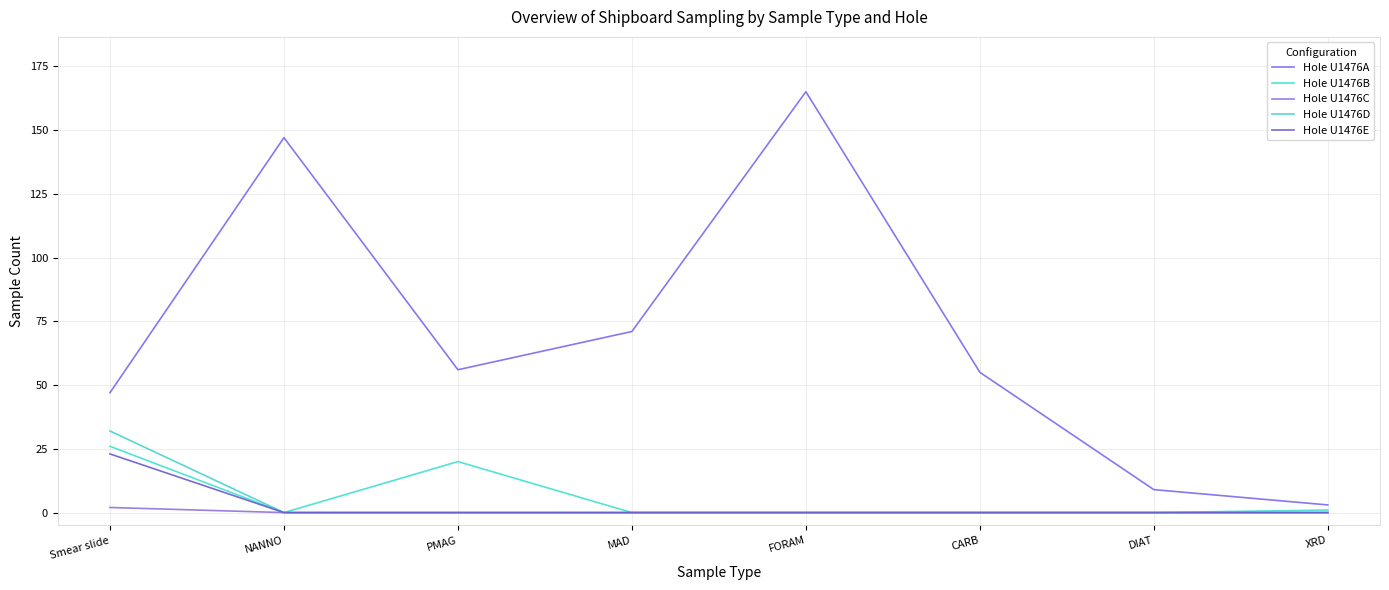

What is the average value of the Hole U1476A series?

69